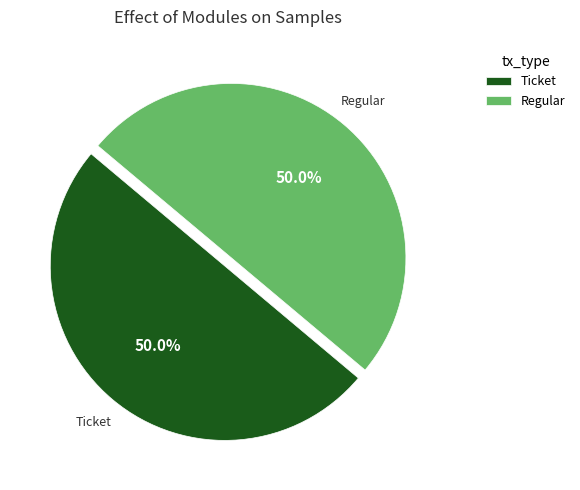

Do Regular and Ticket together represent more than half of the pie?

Yes